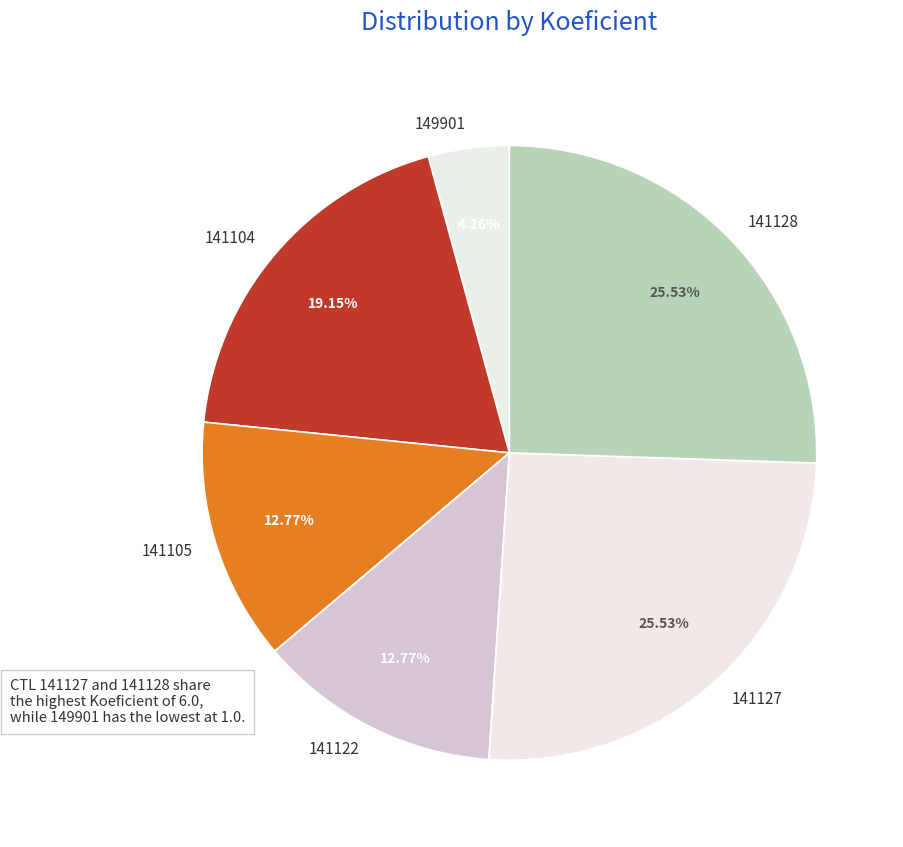

The 141105 slice represents 13% of the pie. True or false?

True